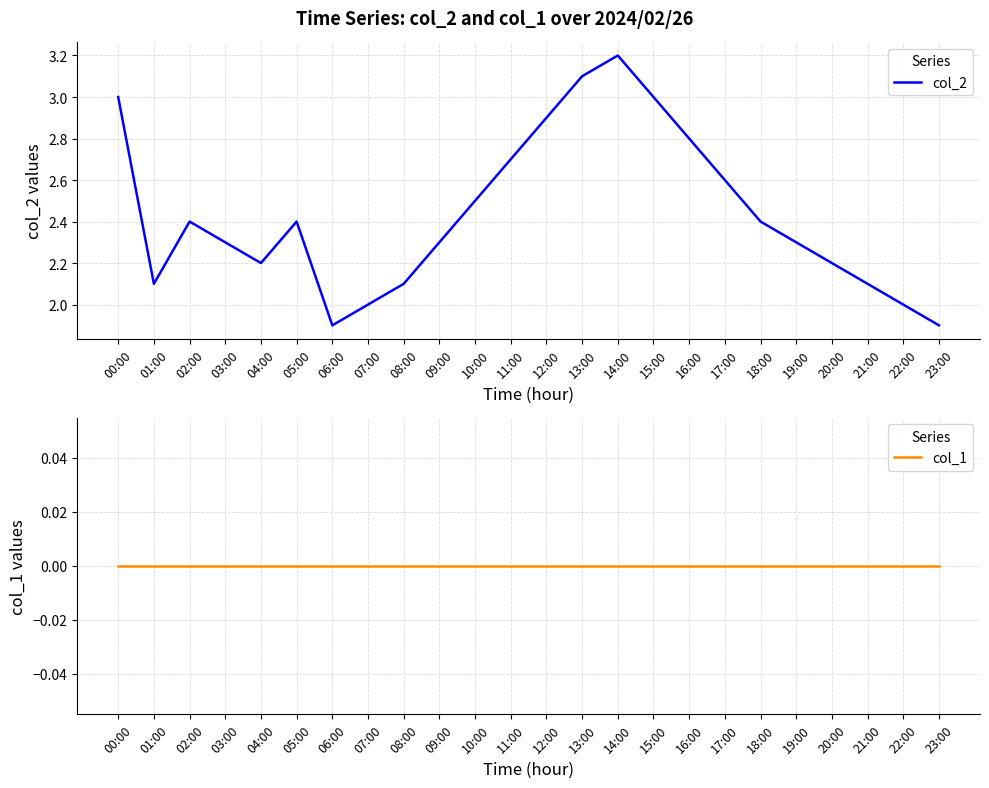

True or false: col_1 and col_2 cross at least once.

False